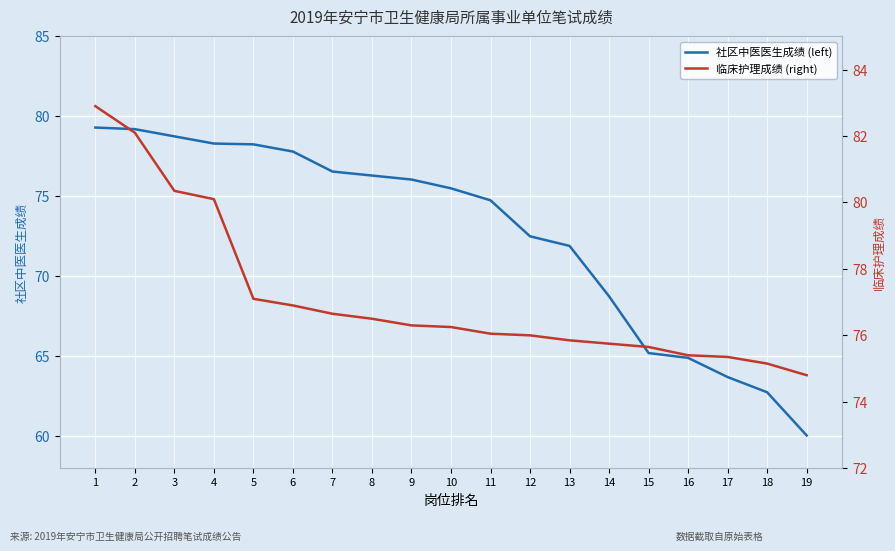

Which series has the largest total across all categories?

临床护理成绩 (right)